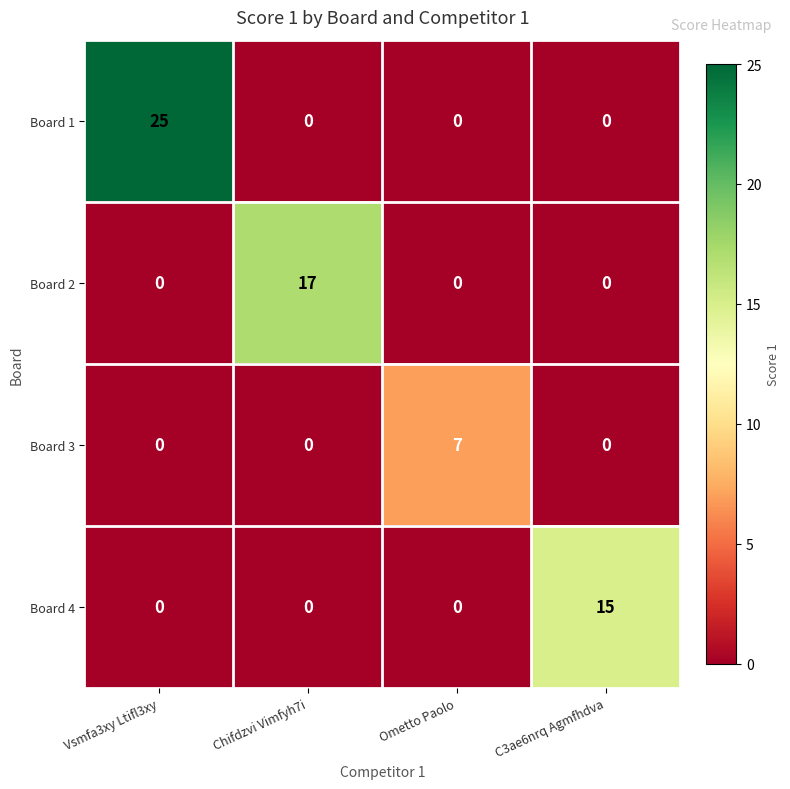

Rank the series by their maximum value, from lowest to highest.

Board 3, Board 4, Board 2, Board 1